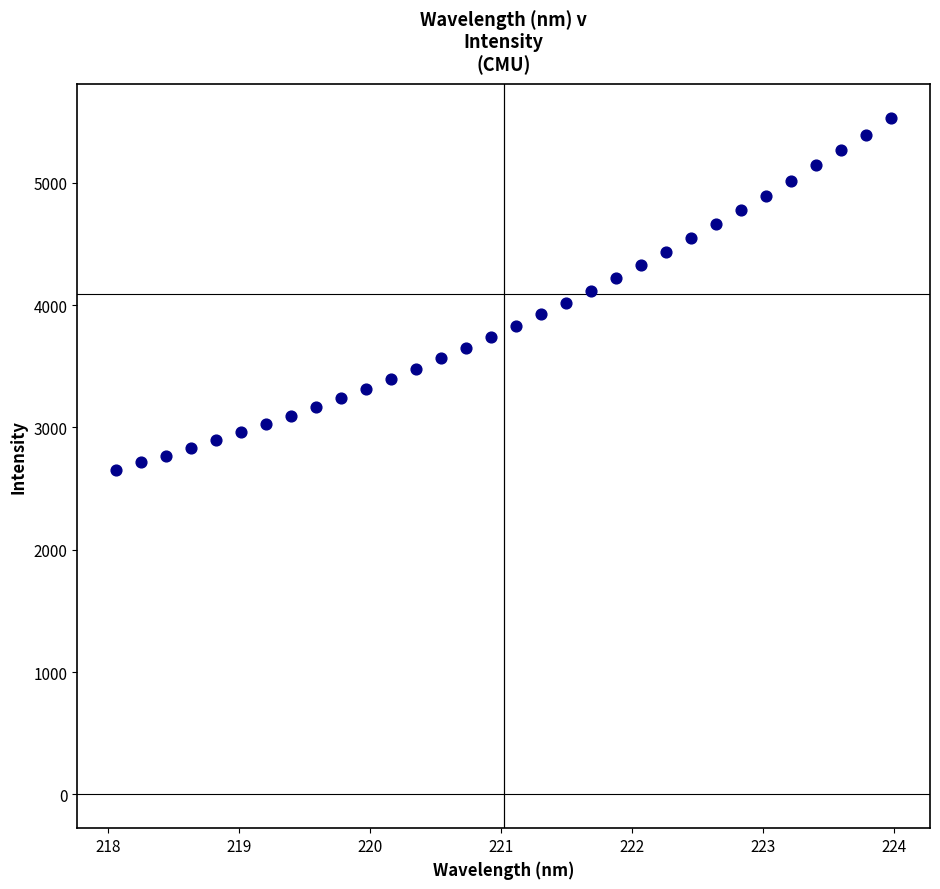

What is the range of Y values (max minus min)?

2876.9